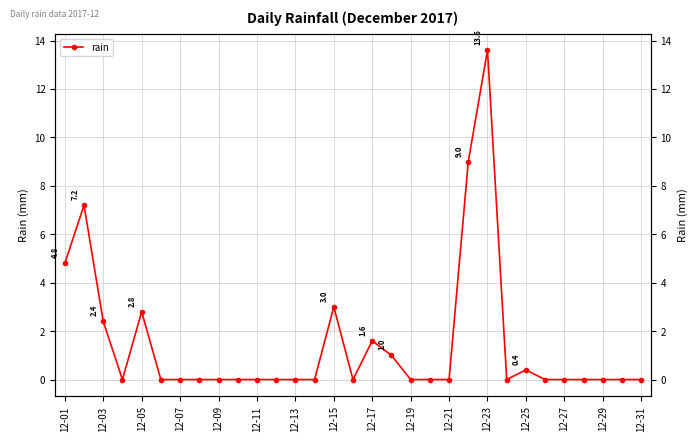

Is this an area chart (filled region under the line)?

No